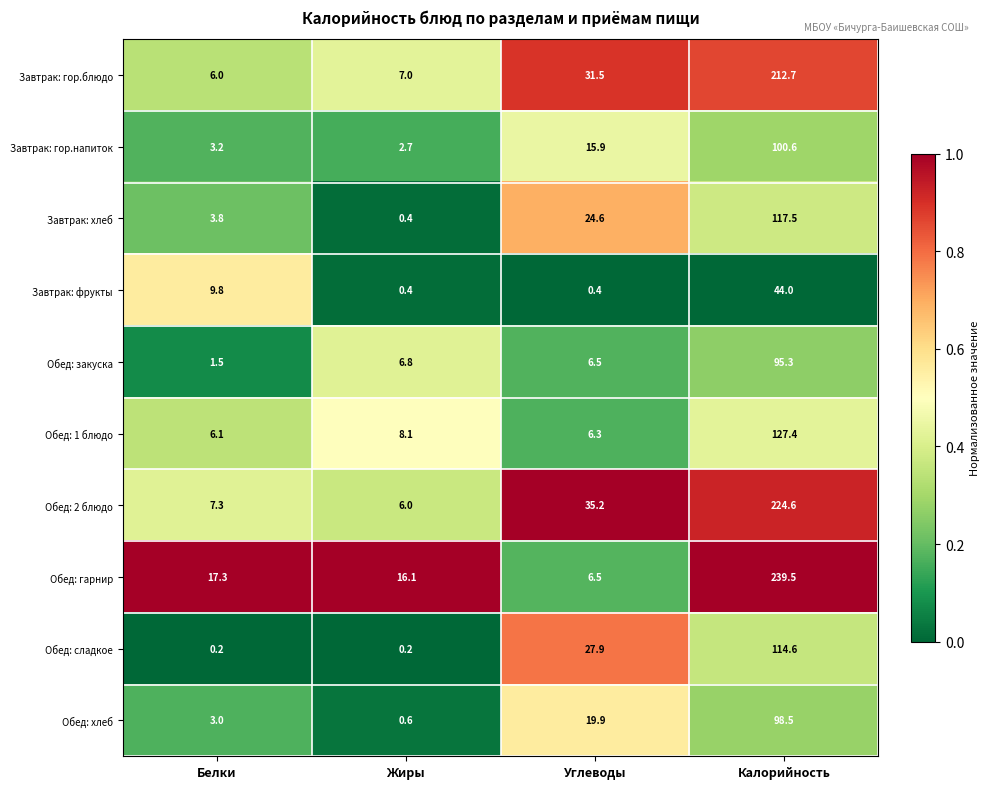

At how many categories does at least one series exceed 0?

4